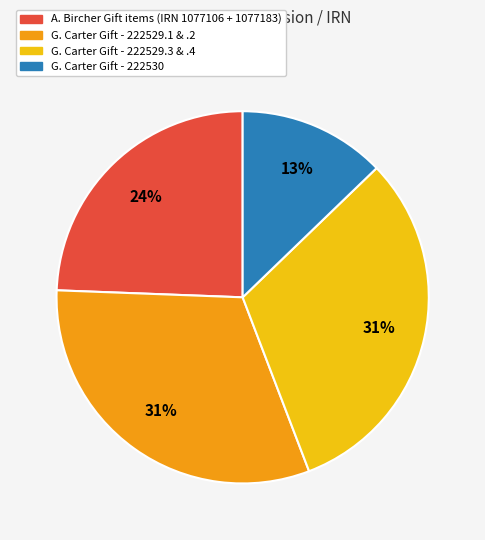

Is there any slice that represents more than half of the pie?

No